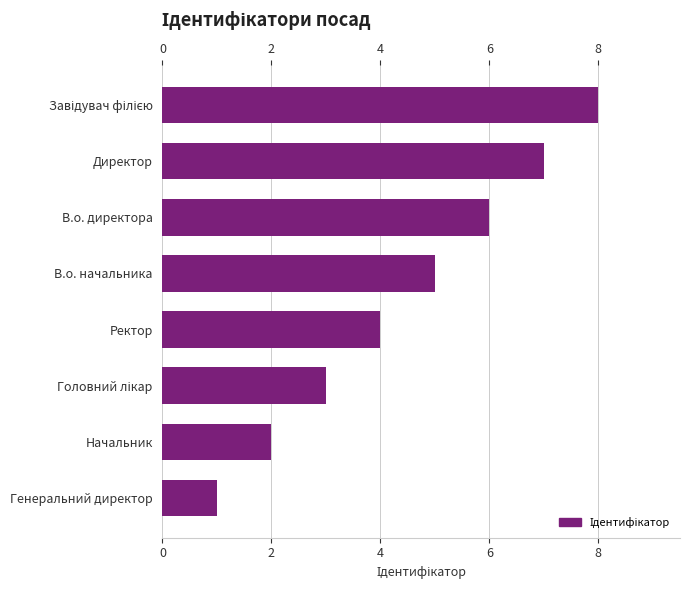

True or false: the data shows 10 at В.о. директора.

False